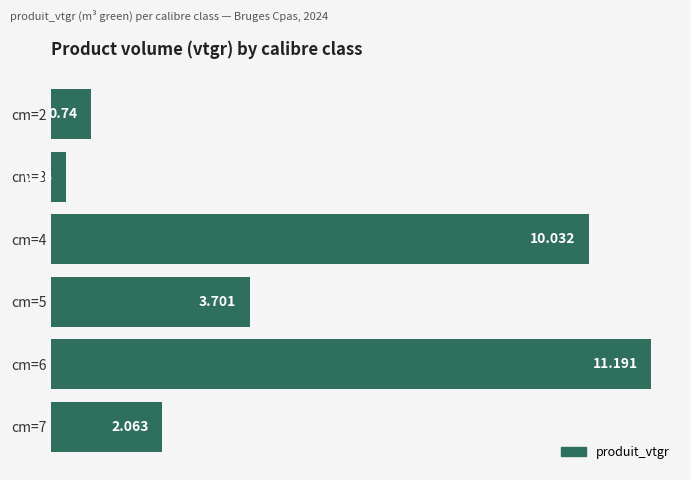

Does the chart contain stacked bars?

No